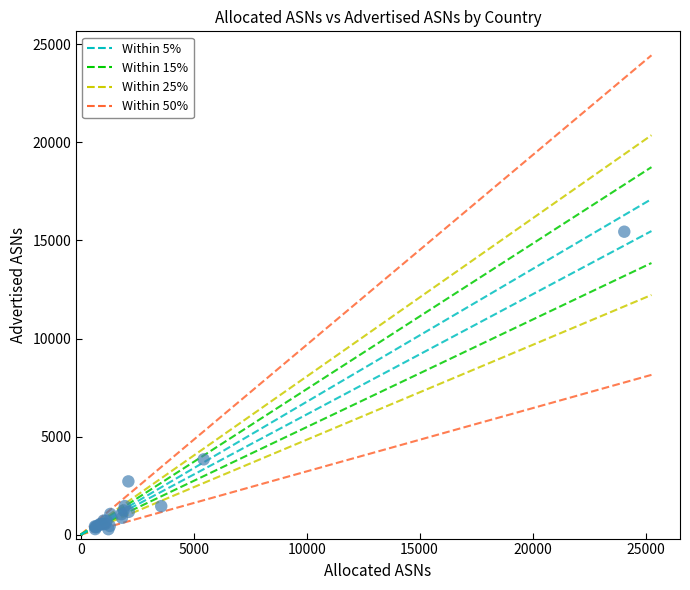

What Y value in the scatter plot is closest to 7862?

3839